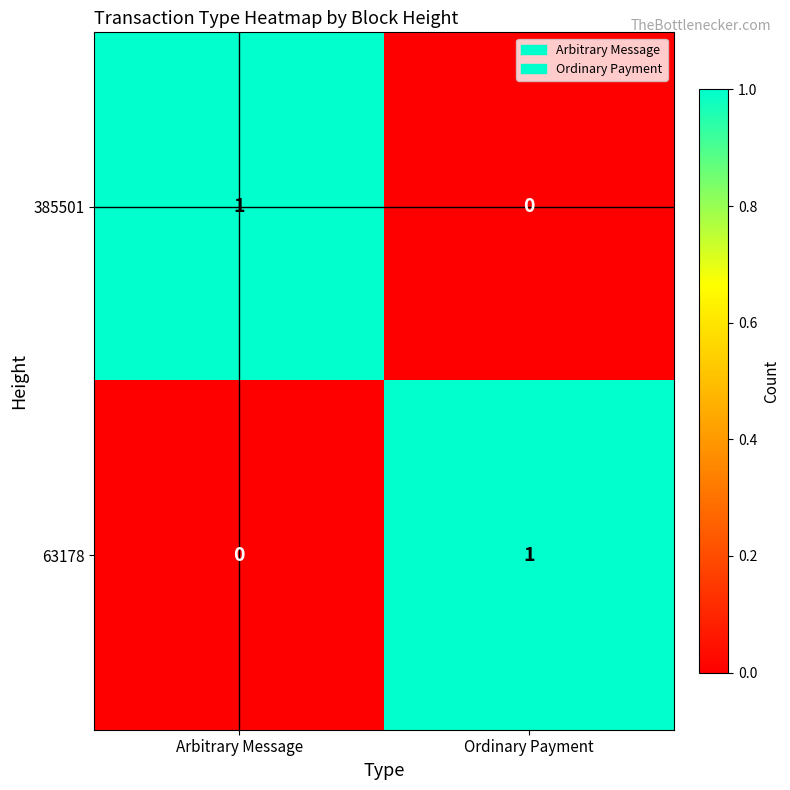

Is it true that 63178 equals 0 at Arbitrary Message?

True